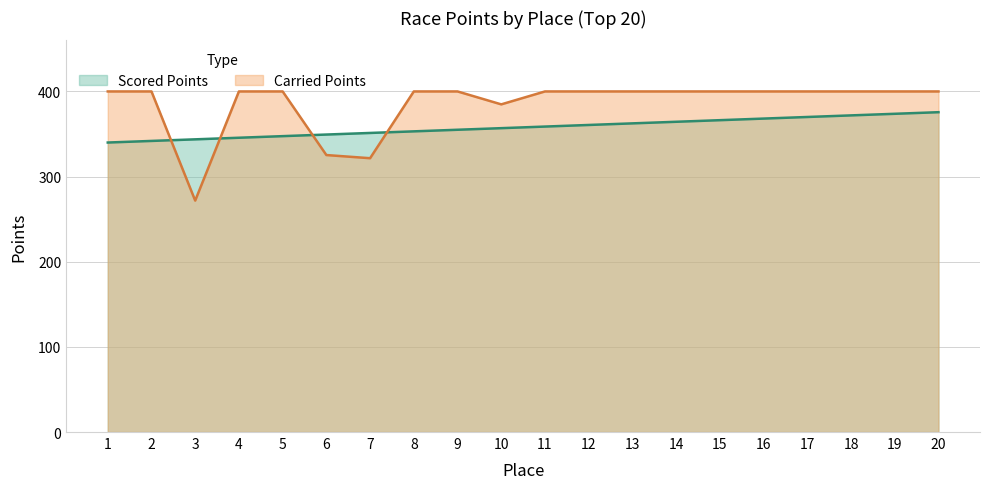

Is it true that Scored Points equals 375.6 at 20?

True